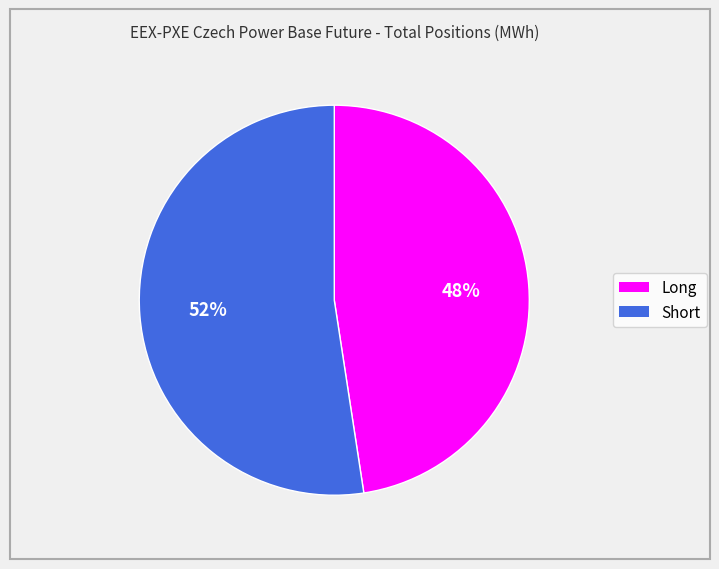

What is the ratio of the value at Long to the value at Short?

0.9